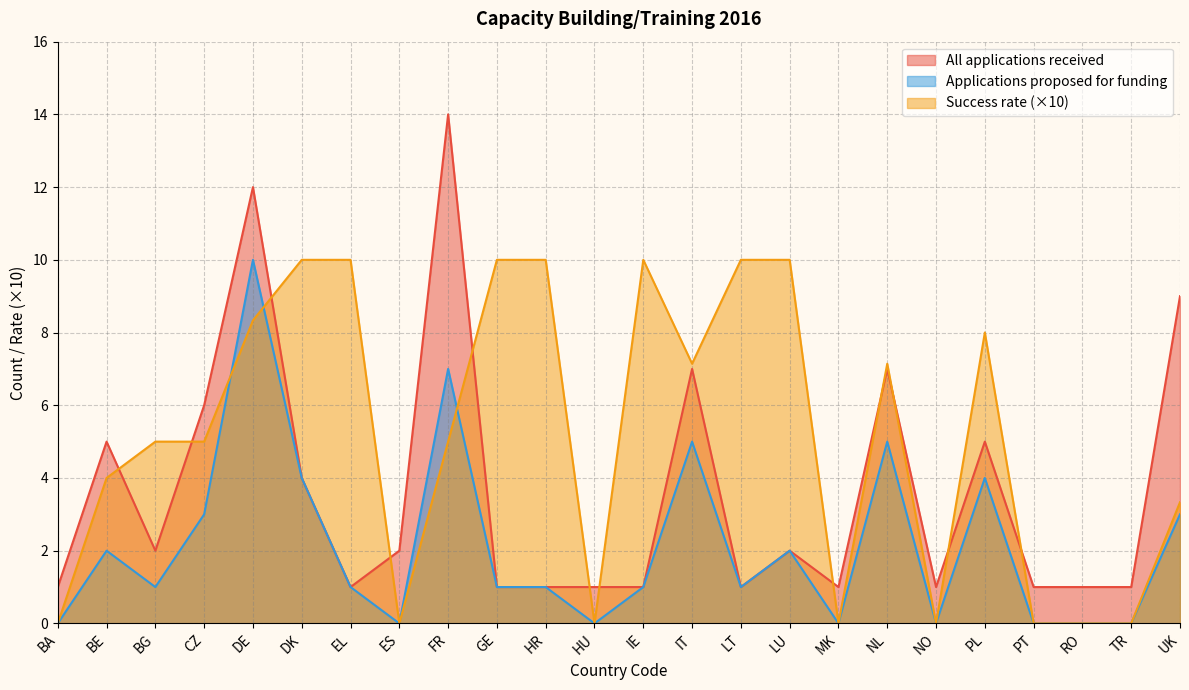

What is the difference between the second highest and minimum values in the All applications received series?

11.0